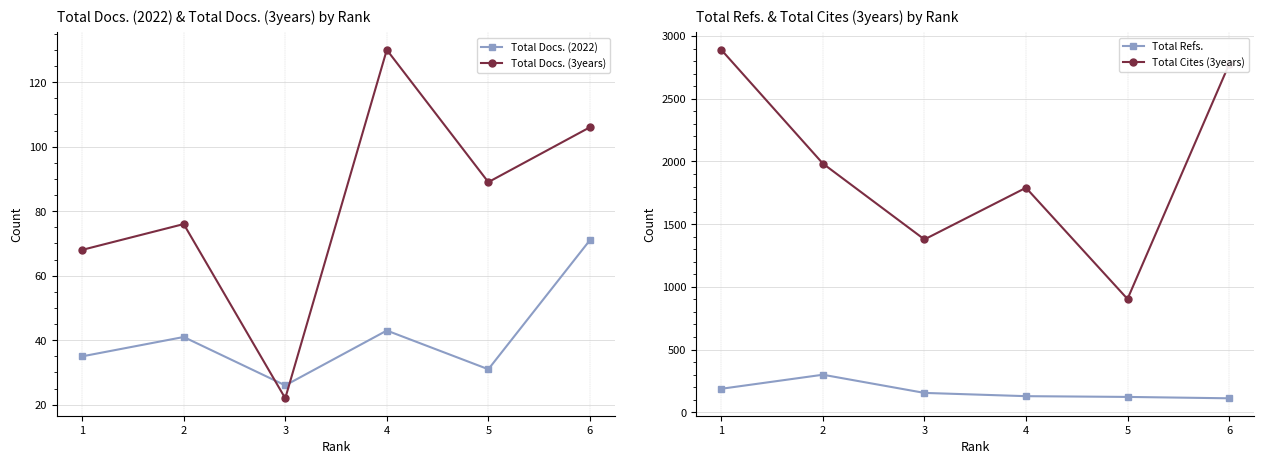

True or false: Total Docs. (3years) has a value of 68 at 1.

True